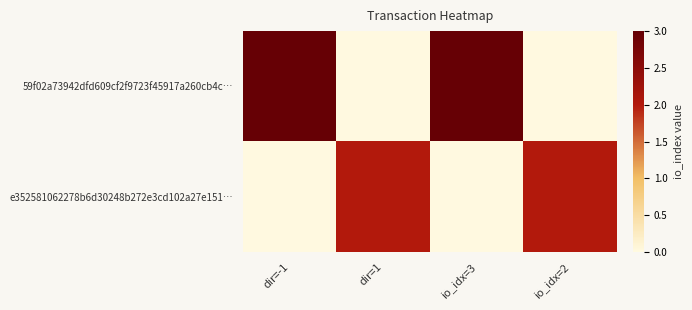

What is the total value across all series at dir=-1?

3